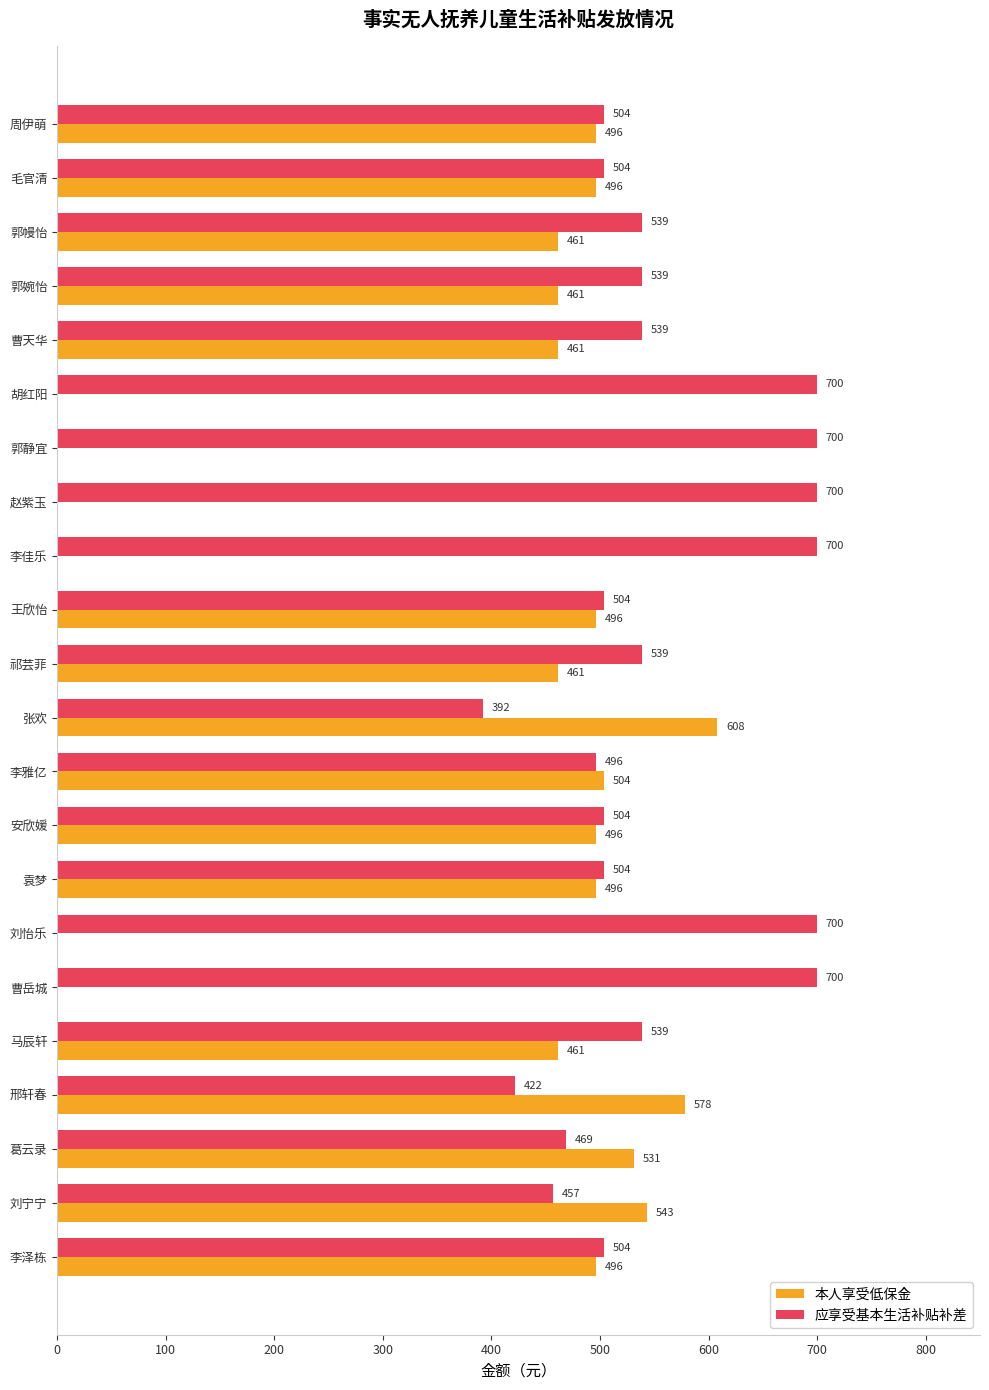

What is the highest value of the 应享受基本生活补贴补差 series?

700